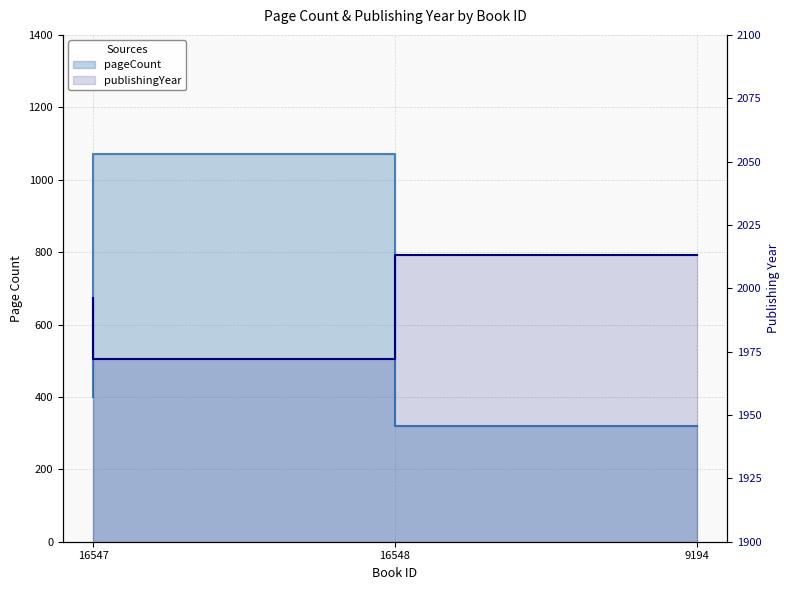

Is the value of publishingYear at 16548 greater than the value of pageCount at 16547?

Yes